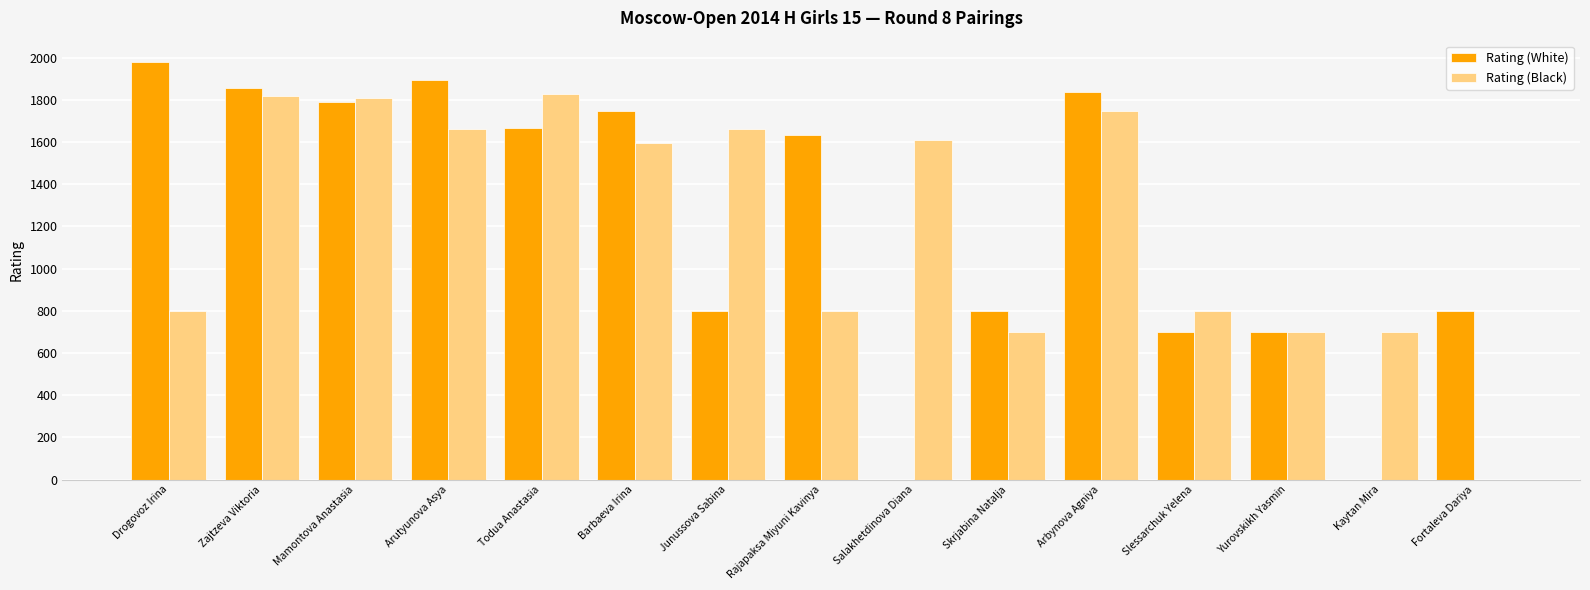

What are all the series names shown in the legend?

Rating (White), Rating (Black)